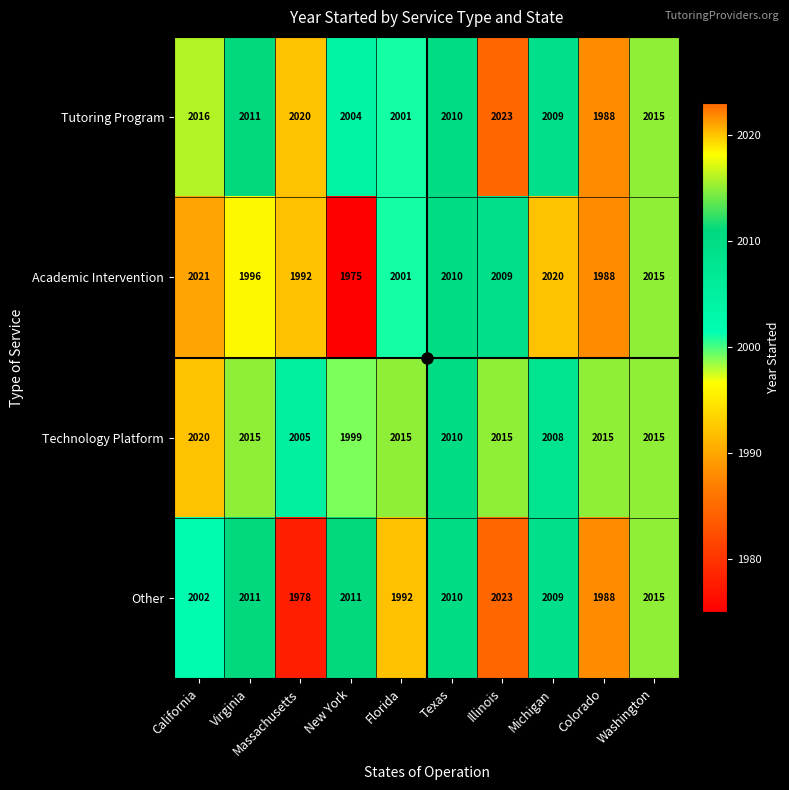

What value does the Technology Platform series have at Illinois, to the nearest 10?

2020